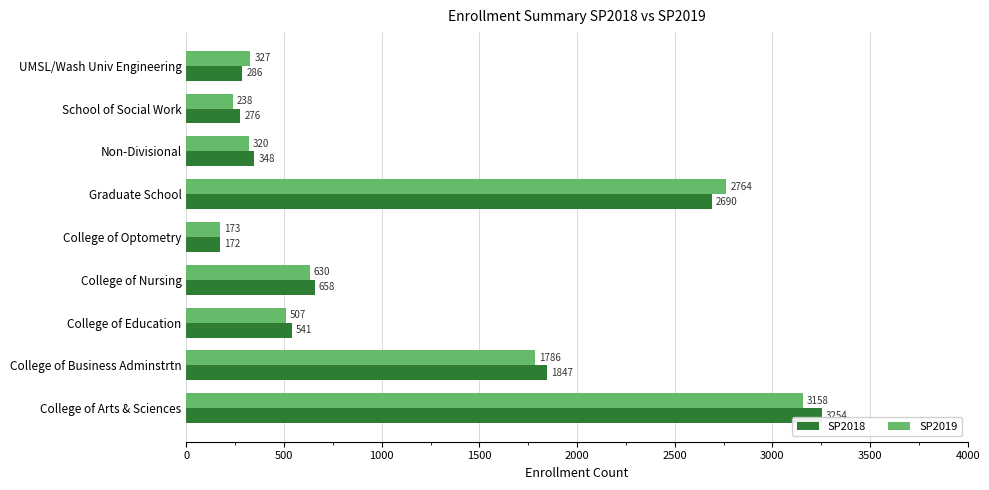

Rank the series by their maximum value, from highest to lowest.

SP2018, SP2019